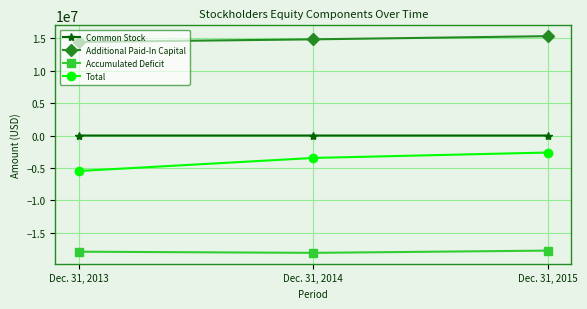

What is the difference between the Accumulated Deficit values at Dec. 31, 2013 and Dec. 31, 2014?

182085